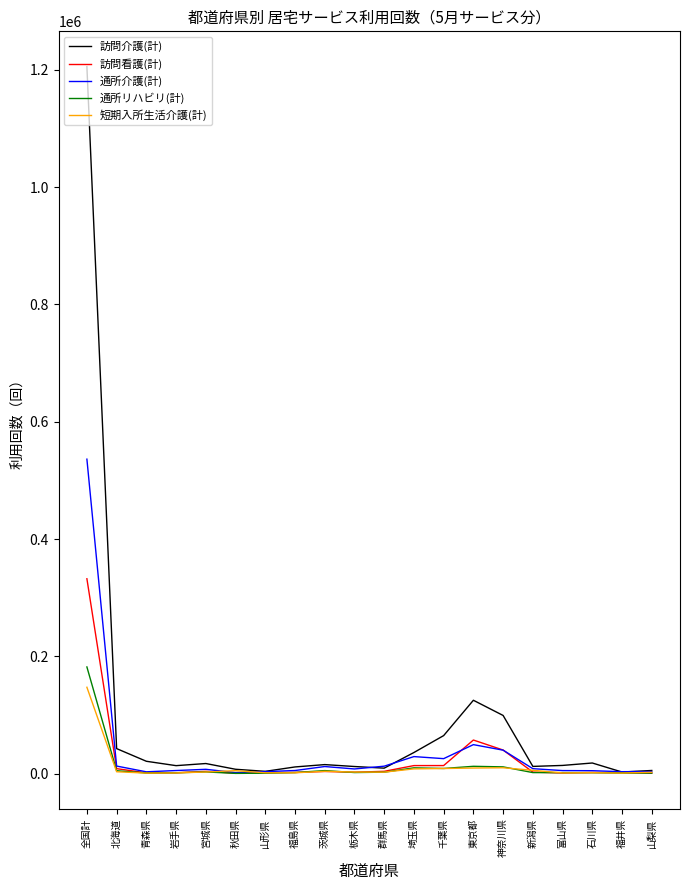

True or false: 短期入所生活介護(計) has more than 0 interior local peaks.

True